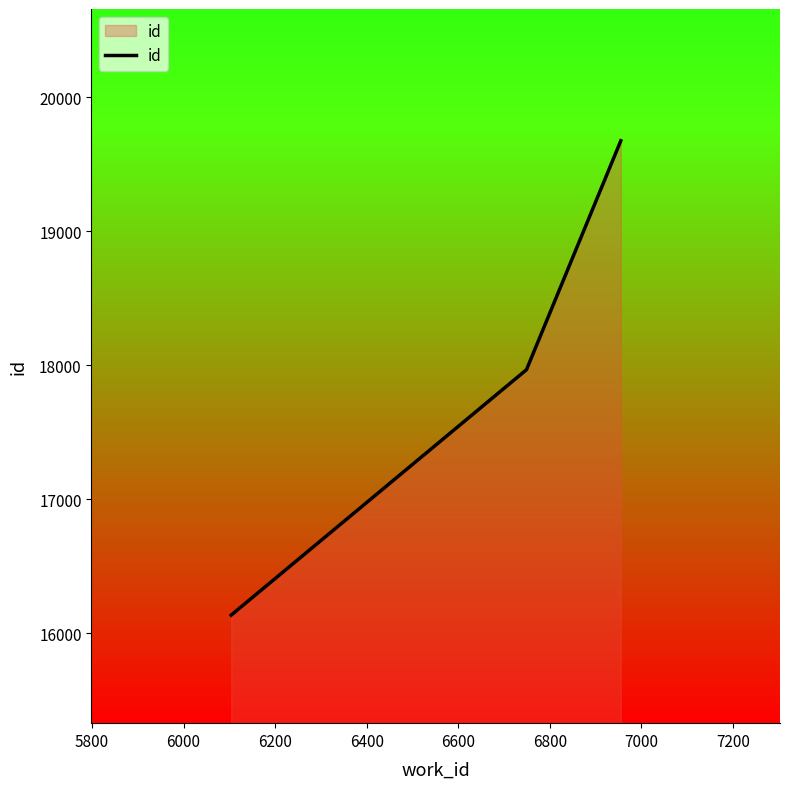

Count the number of categories in the chart.

3